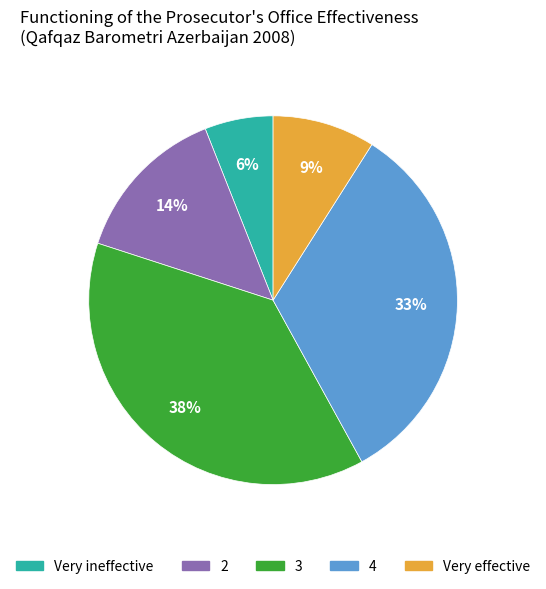

To the nearest percent, what portion does 3 represent?

38%